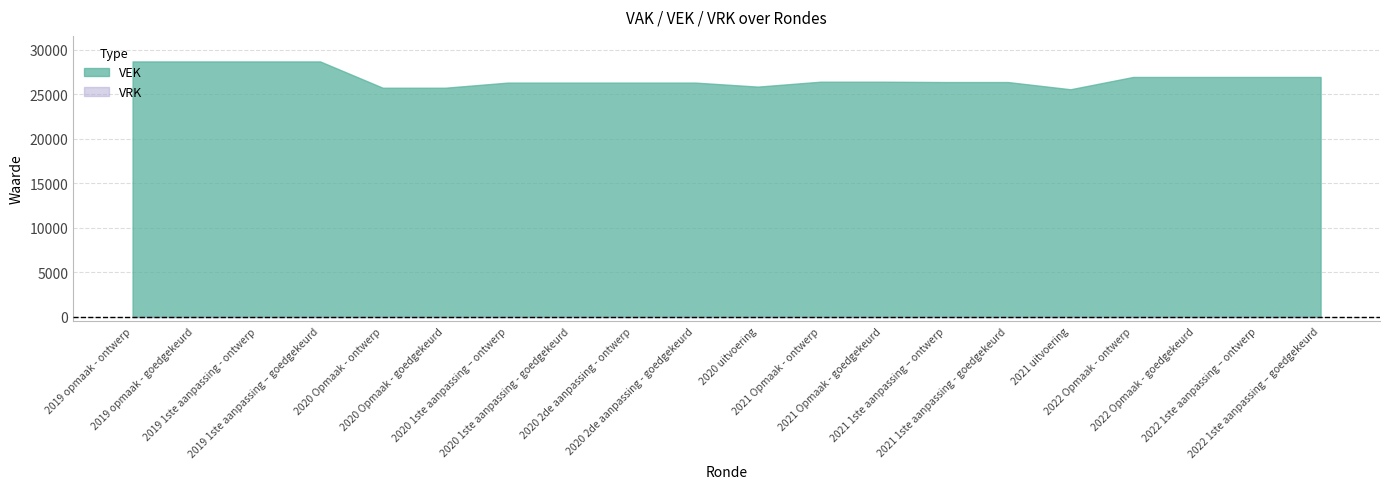

Reading left to right, what are all the values shown in this chart?

VEK: 2019 opmaak - ontwerp=28680	2019 opmaak - goedgekeurd=28680	2019 1ste aanpassing - ontwerp=28680	2019 1ste aanpassing – goedgekeurd=28680	2020 Opmaak - ontwerp=25728	2020 Opmaak - goedgekeurd=25728	2020 1ste aanpassing – ontwerp=26303	2020 1ste aanpassing - goedgekeurd=26303	2020 2de aanpassing - ontwerp=26303	2020 2de aanpassing - goedgekeurd=26303	2020 uitvoering=25853	2021 Opmaak - ontwerp=26404	2021 Opmaak - goedgekeurd=26404	2021 1ste aanpassing – ontwerp=26366	2021 1ste aanpassing - goedgekeurd=26366	2021 uitvoering=25555	2022 Opmaak - ontwerp=26935	2022 Opmaak - goedgekeurd=26935	2022 1ste aanpassing – ontwerp=26935	2022 1ste aanpassing – goedgekeurd=26935
VRK: 2019 opmaak - ontwerp=0	2019 opmaak - goedgekeurd=0	2019 1ste aanpassing - ontwerp=0	2019 1ste aanpassing – goedgekeurd=0	2020 Opmaak - ontwerp=0	2020 Opmaak - goedgekeurd=0	2020 1ste aanpassing – ontwerp=0	2020 1ste aanpassing - goedgekeurd=0	2020 2de aanpassing - ontwerp=0	2020 2de aanpassing - goedgekeurd=0	2020 uitvoering=0	2021 Opmaak - ontwerp=0	2021 Opmaak - goedgekeurd=0	2021 1ste aanpassing – ontwerp=0	2021 1ste aanpassing - goedgekeurd=0	2021 uitvoering=0	2022 Opmaak - ontwerp=0	2022 Opmaak - goedgekeurd=0	2022 1ste aanpassing – ontwerp=0	2022 1ste aanpassing – goedgekeurd=0